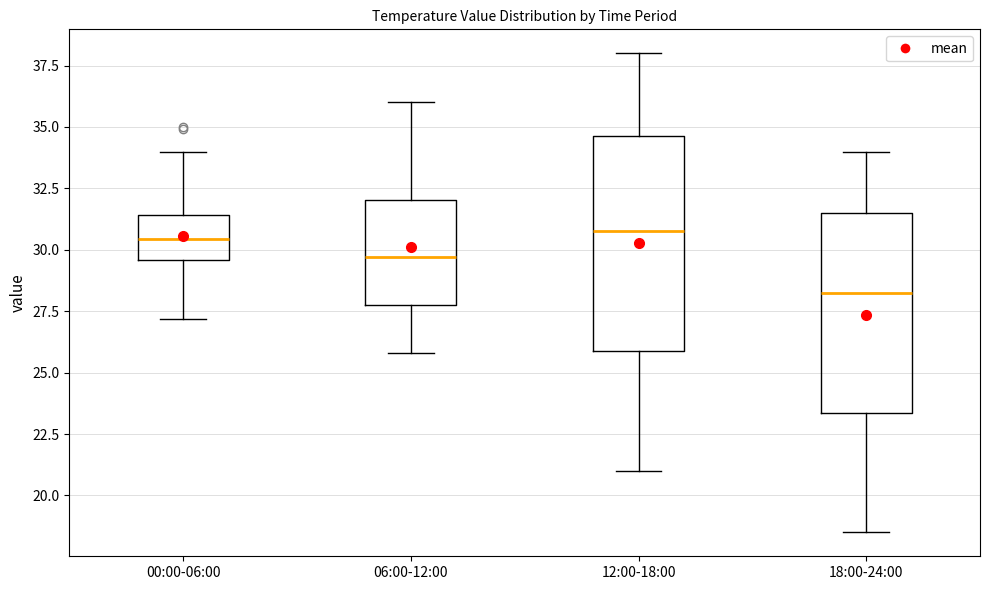

Reading left to right, read every box against the y-axis: the position of its median line, the range the box covers, and the ends of its whiskers. The values are not printed on the chart, so give them approximately, as read against the axis.

00:00-06:00: median 30.5, box 29.5 to 31.5, whiskers 27.0 to 34.0
06:00-12:00: median 29.5, box 28.0 to 32.0, whiskers 26.0 to 36.0
12:00-18:00: median 31.0, box 26.0 to 34.5, whiskers 21.0 to 38.0
18:00-24:00: median 28.5, box 23.5 to 31.5, whiskers 18.5 to 34.0